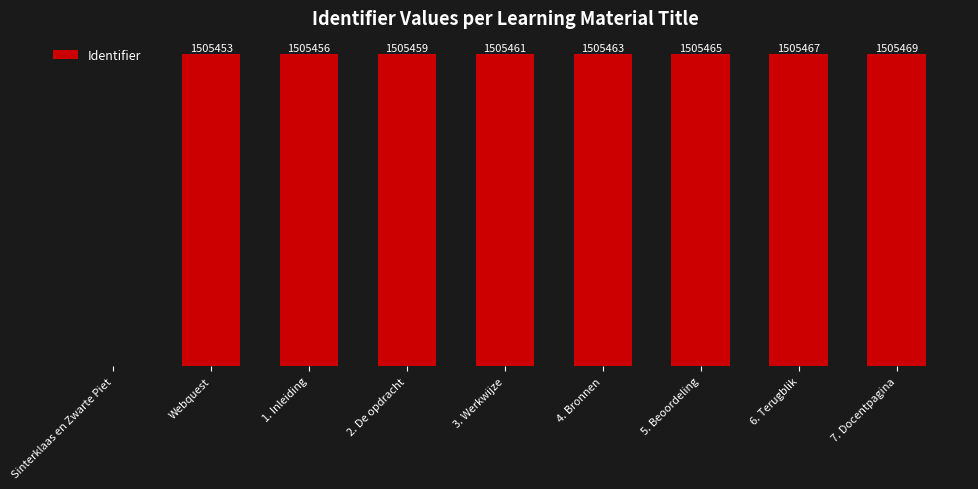

Are the bars horizontal?

No